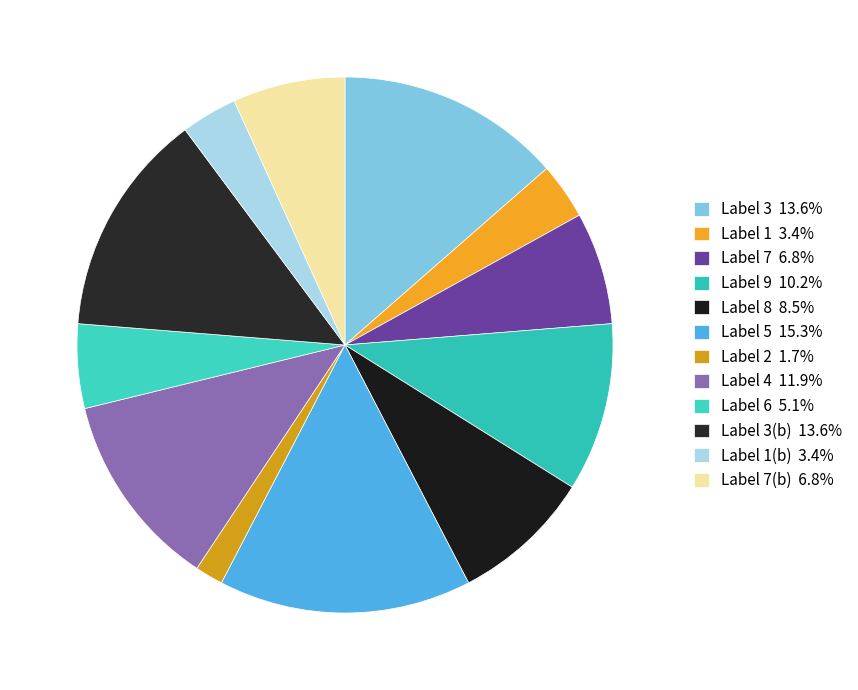

What is the largest slice in the pie chart?

5